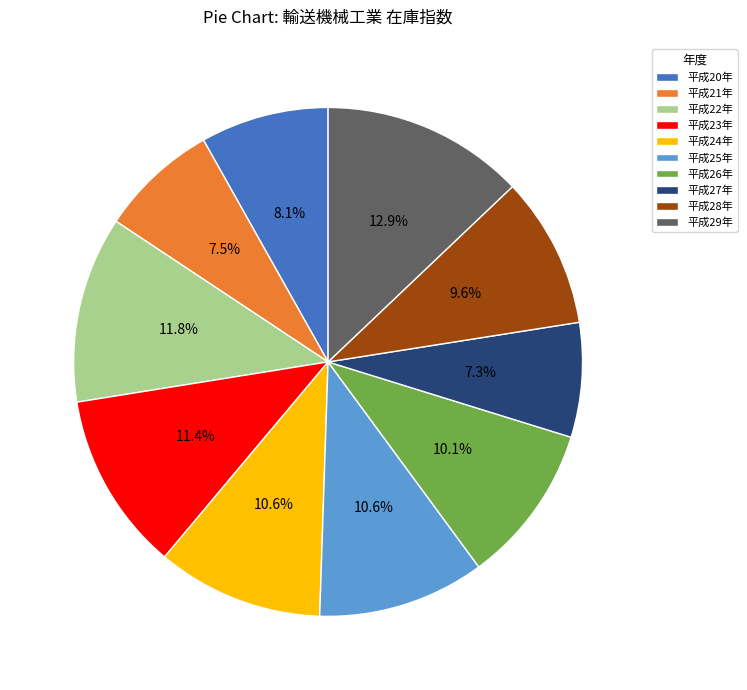

How many slices are in this pie chart?

10